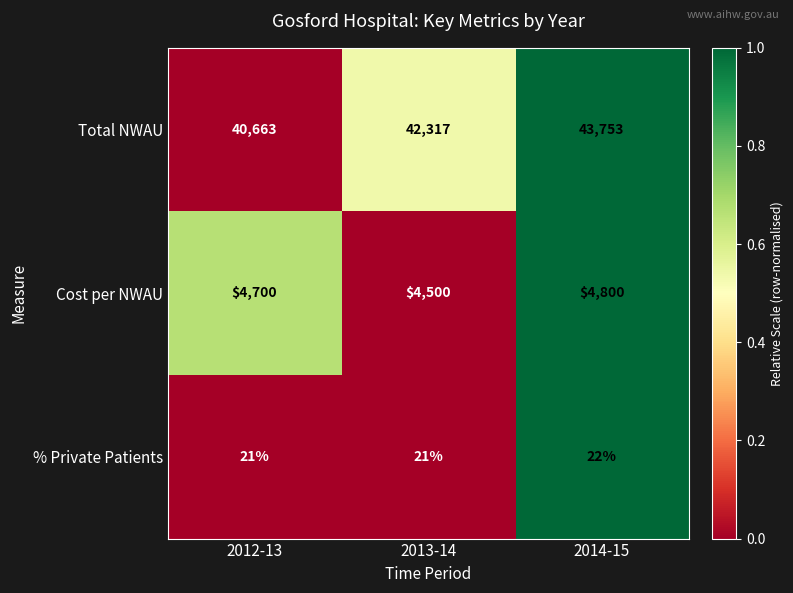

At which category is the sum across all series the highest?

2014-15